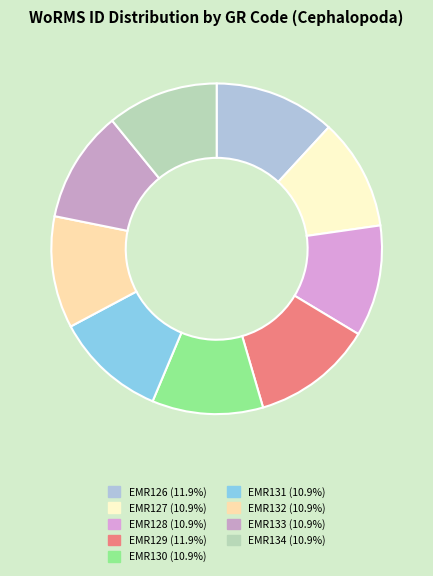

Do EMR127 and EMR134 together represent more than half of the pie?

No